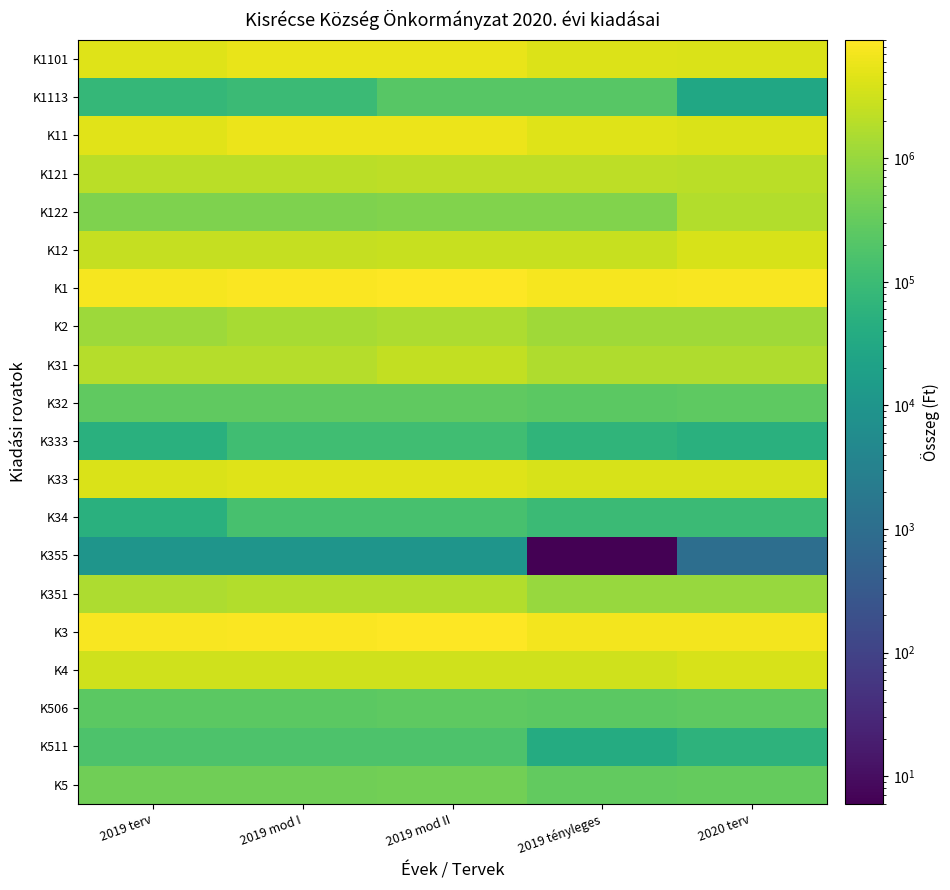

What is the difference between the highest and lowest values at 2019 mod I?

8490000